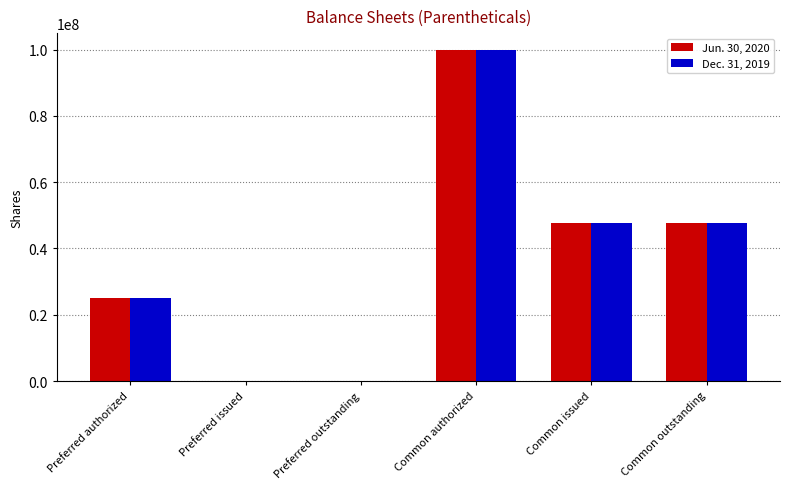

At which category does the chart reach its peak across all series?

Common authorized